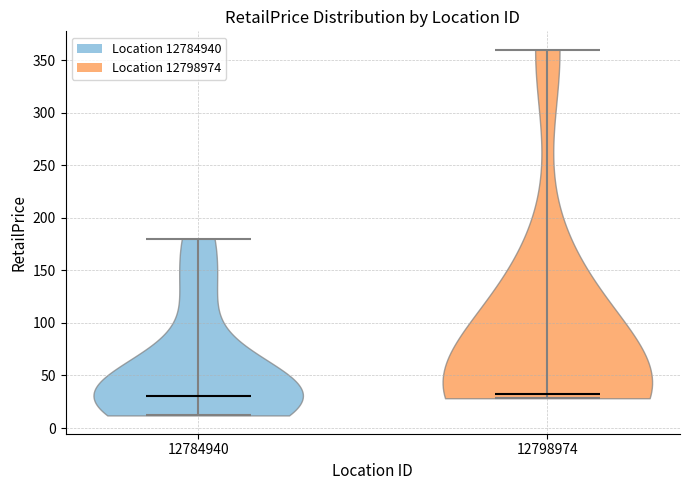

Reading left to right, read every violin against the y-axis: where its median line is, and the lowest and highest points it reaches. The values are not printed on the chart, so give them approximately, as read against the axis.

12784940: median line 30, lowest point 10, highest point 180
12798974: median line 35, lowest point 30, highest point 360